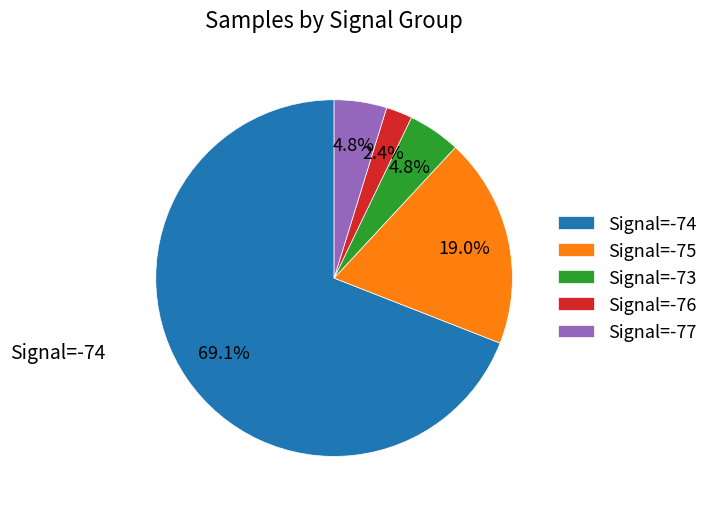

Which slice is the smallest?

Signal=-76